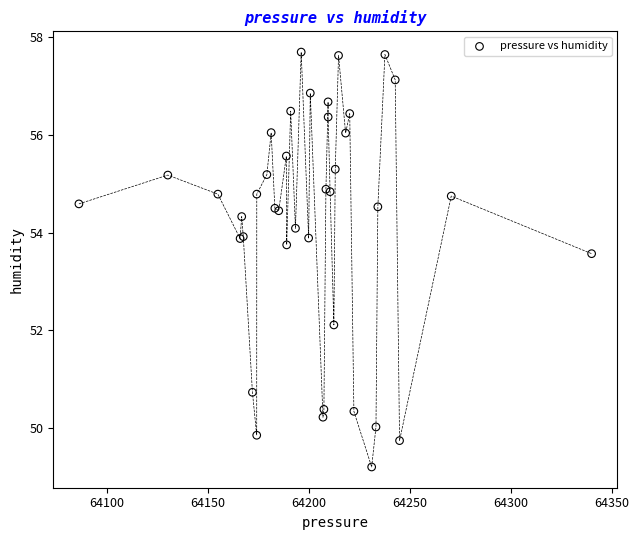

What Y value in the scatter plot is closest to 53?

53.6